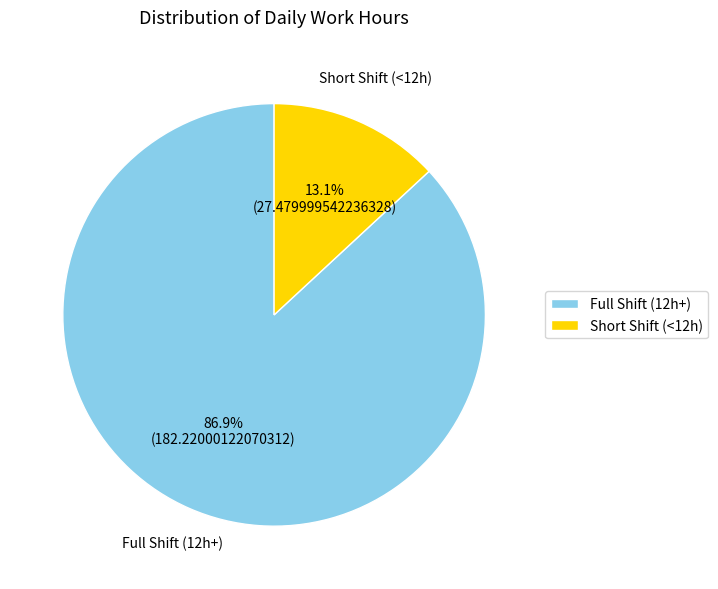

How many slices are in this pie chart?

2